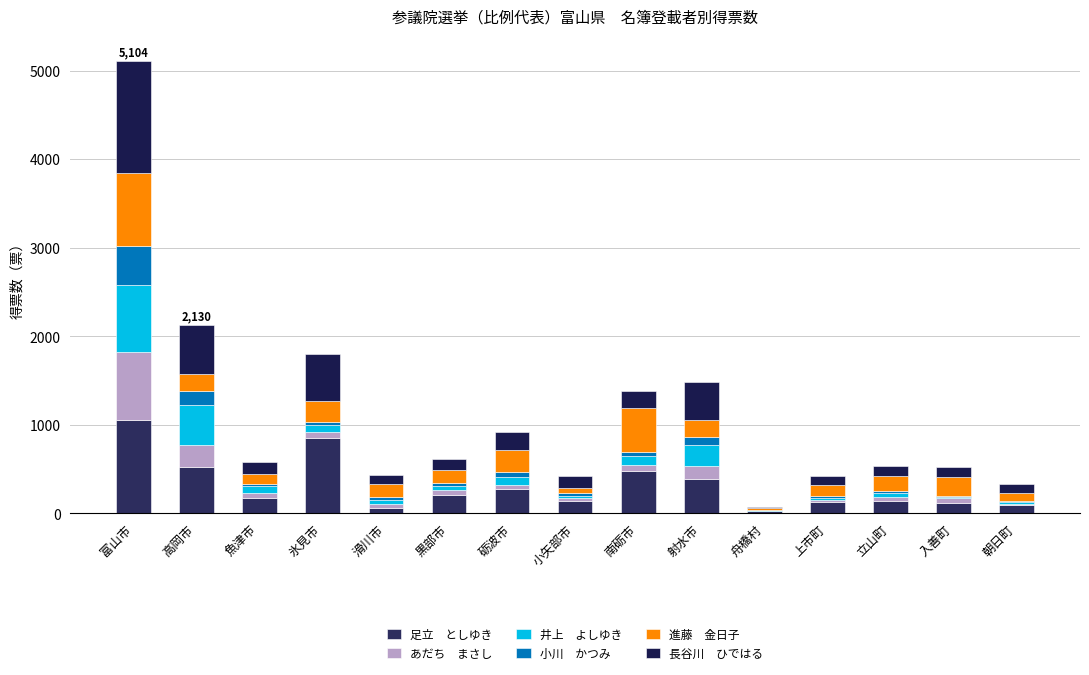

At which category is the sum across all series the highest?

富山市